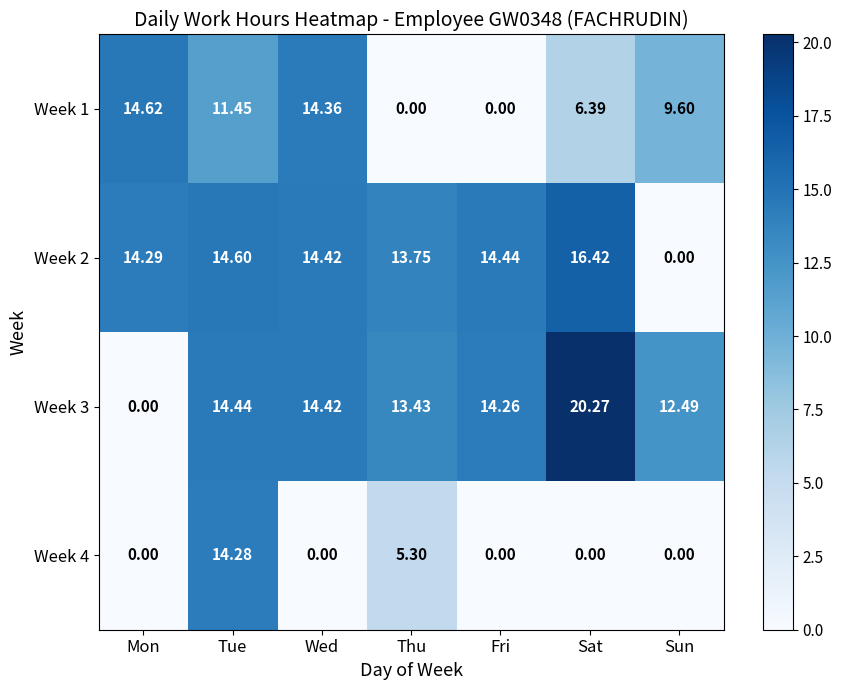

Rank the series by their maximum value, from lowest to highest.

Week 4, Week 1, Week 2, Week 3